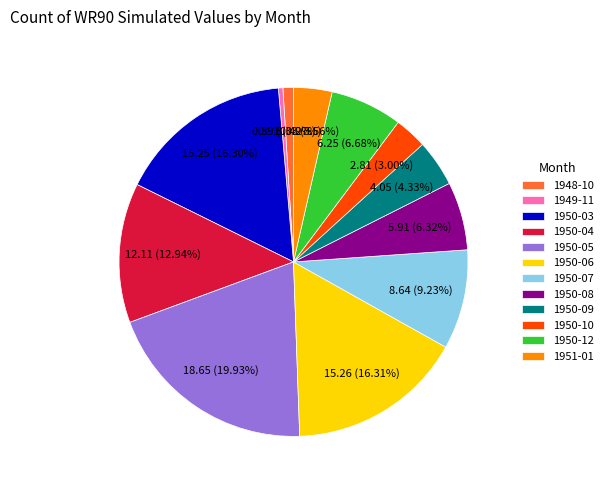

Combined, what portion of the pie is 1950-03 and 1950-05?

36.2%